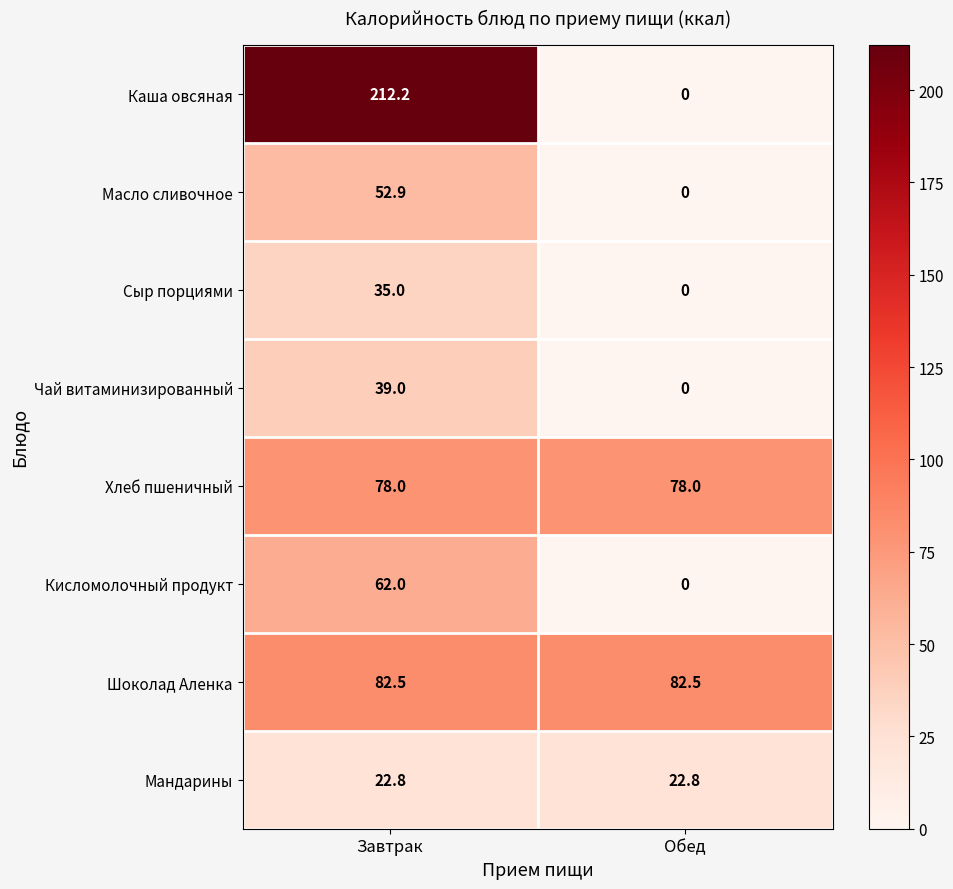

How many categories are shown in the chart?

2